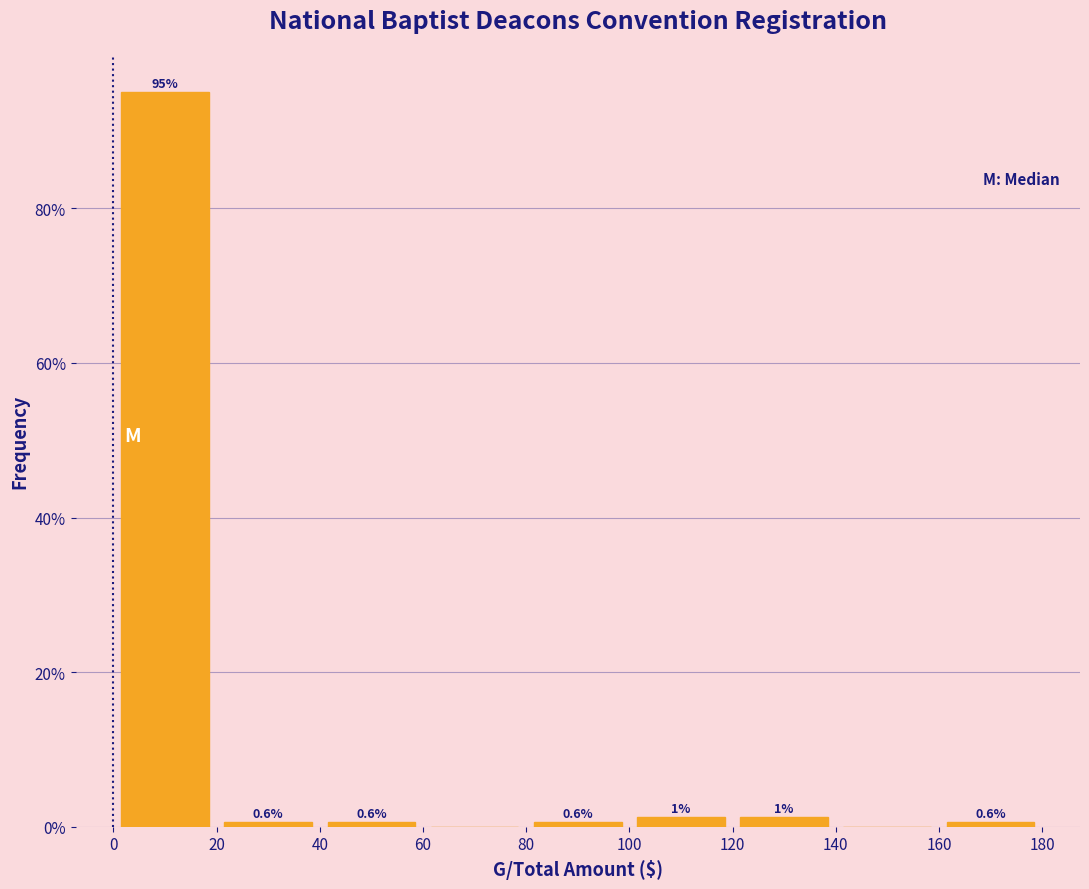

Which range on the x-axis has the tallest bar?

0 to 20